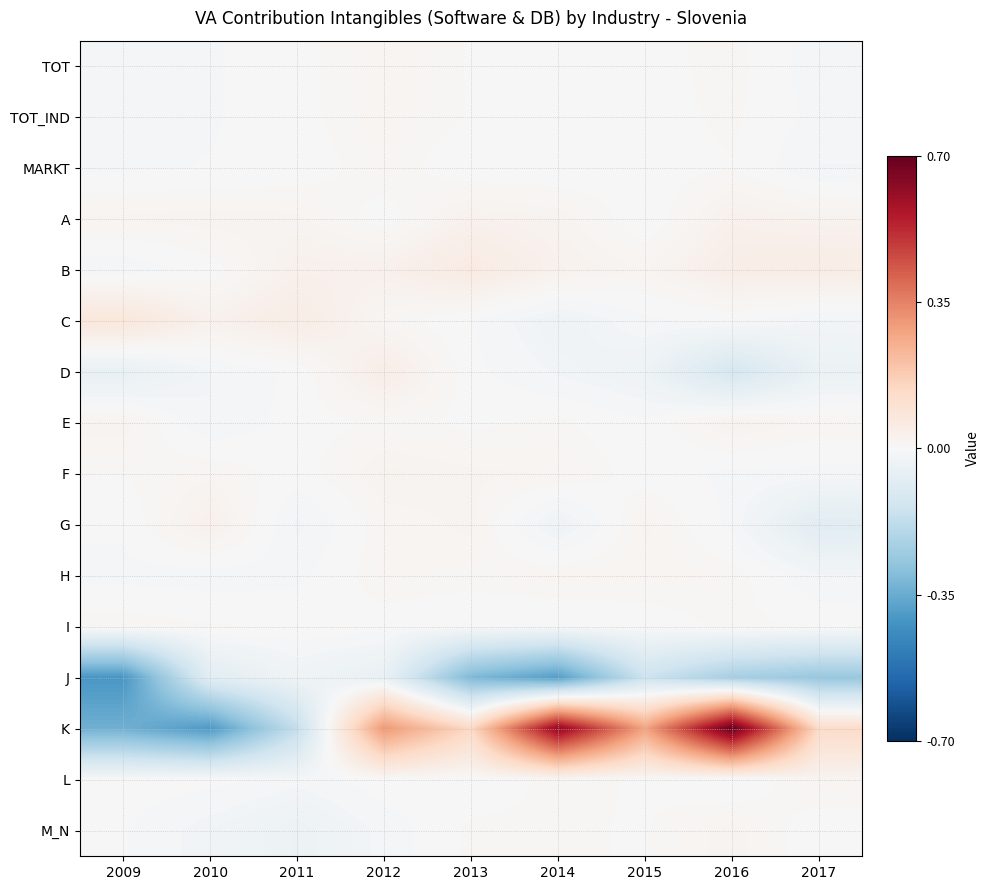

Reading left to right, extract all data points from this chart.

TOT: 2009=-0.0	2010=-0.0	2011=0.0	2012=0.0	2013=0.0	2014=0.0	2015=0.0	2016=0.0	2017=-0.0
TOT_IND: 2009=-0.0	2010=-0.0	2011=0.0	2012=0.0	2013=0.0	2014=0.0	2015=0.0	2016=0.0	2017=-0.0
MARKT: 2009=-0.0	2010=-0.0	2011=-0.0	2012=0.0	2013=-0.0	2014=-0.0	2015=0.0	2016=0.0	2017=-0.0
A: 2009=0.0	2010=0.0	2011=0.0	2012=0.0	2013=0.0	2014=0.0	2015=-0.0	2016=0.0	2017=0.0
B: 2009=-0.0	2010=0.0	2011=0.0	2012=0.0	2013=0.1	2014=0.0	2015=0.0	2016=0.0	2017=0.0
C: 2009=0.1	2010=0.0	2011=0.1	2012=0.0	2013=-0.0	2014=-0.0	2015=-0.0	2016=-0.0	2017=-0.0
D: 2009=-0.1	2010=-0.0	2011=-0.0	2012=0.0	2013=-0.0	2014=-0.0	2015=-0.0	2016=-0.1	2017=-0.0
E: 2009=0.0	2010=-0.0	2011=0.0	2012=0.0	2013=0.0	2014=0.0	2015=-0.0	2016=0.0	2017=0.0
F: 2009=0.0	2010=0.0	2011=0.0	2012=0.0	2013=0.0	2014=0.0	2015=0.0	2016=-0.0	2017=-0.0
G: 2009=-0.0	2010=0.0	2011=-0.0	2012=0.0	2013=0.0	2014=-0.0	2015=0.0	2016=-0.0	2017=-0.1
H: 2009=-0.0	2010=-0.0	2011=-0.0	2012=0.0	2013=0.0	2014=0.0	2015=0.0	2016=0.0	2017=-0.0
I: 2009=0.0	2010=0.0	2011=0.0	2012=0.0	2013=-0.0	2014=-0.0	2015=-0.0	2016=0.0	2017=0.0
J: 2009=-0.4	2010=-0.1	2011=-0.0	2012=-0.1	2013=-0.3	2014=-0.4	2015=-0.1	2016=-0.2	2017=-0.3
K: 2009=-0.3	2010=-0.4	2011=-0.2	2012=0.3	2013=0.1	2014=0.6	2015=0.3	2016=0.7	2017=0.1
L: 2009=0.0	2010=-0.0	2011=-0.0	2012=0.0	2013=-0.0	2014=0.0	2015=0.0	2016=-0.0	2017=0.0
M_N: 2009=-0.0	2010=-0.0	2011=-0.0	2012=-0.0	2013=0.0	2014=0.0	2015=0.0	2016=0.0	2017=-0.0